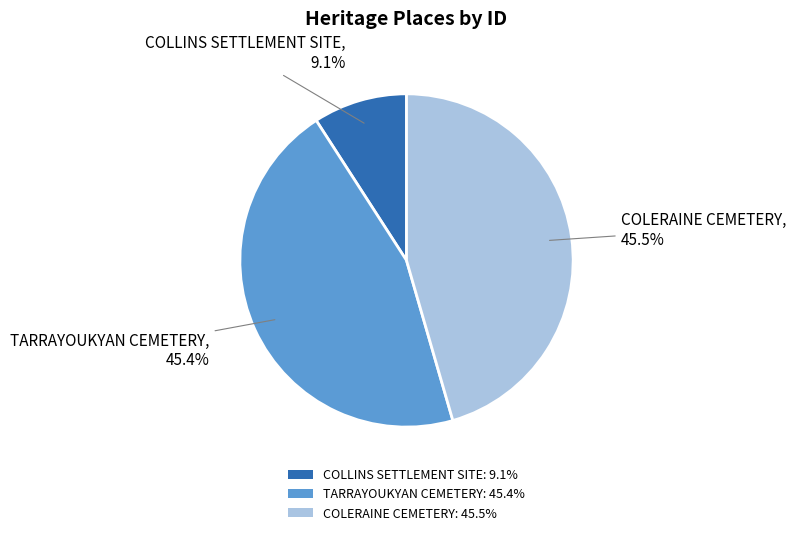

Which category has the smallest portion of the pie?

COLLINS SETTLEMENT SITE